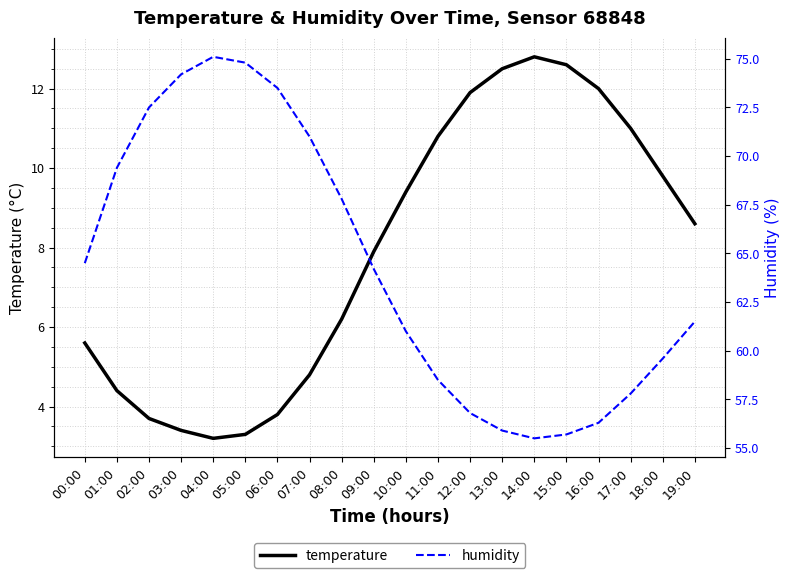

Is it true that temperature equals 20.6 at 15:00?

False